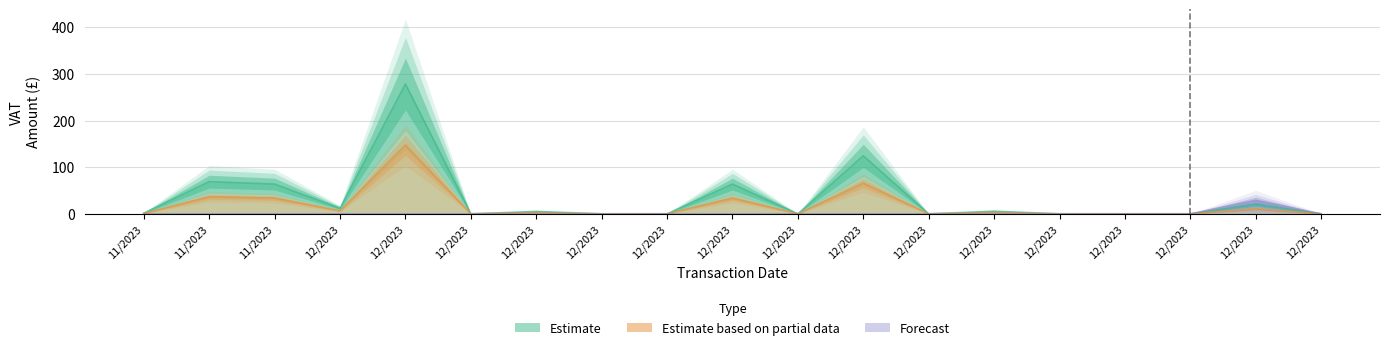

At which category is the sum across all series the highest?

04/12/2023